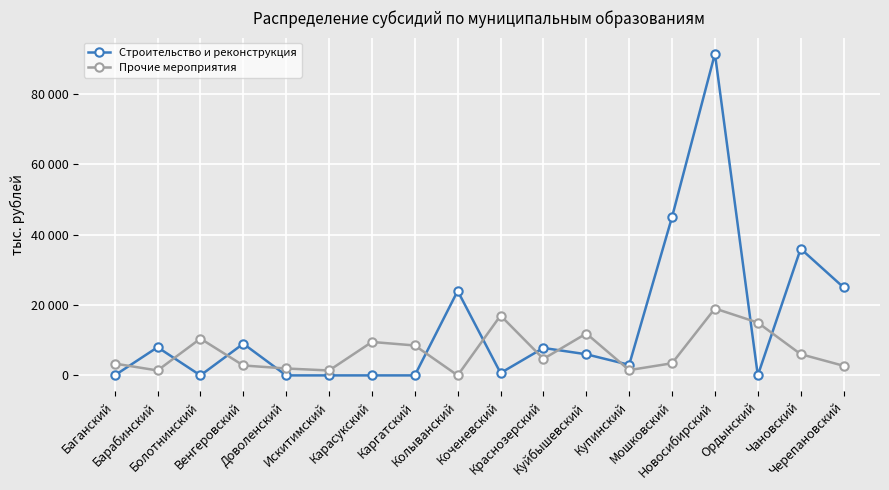

Does the chart display data point markers on the line(s)?

Yes